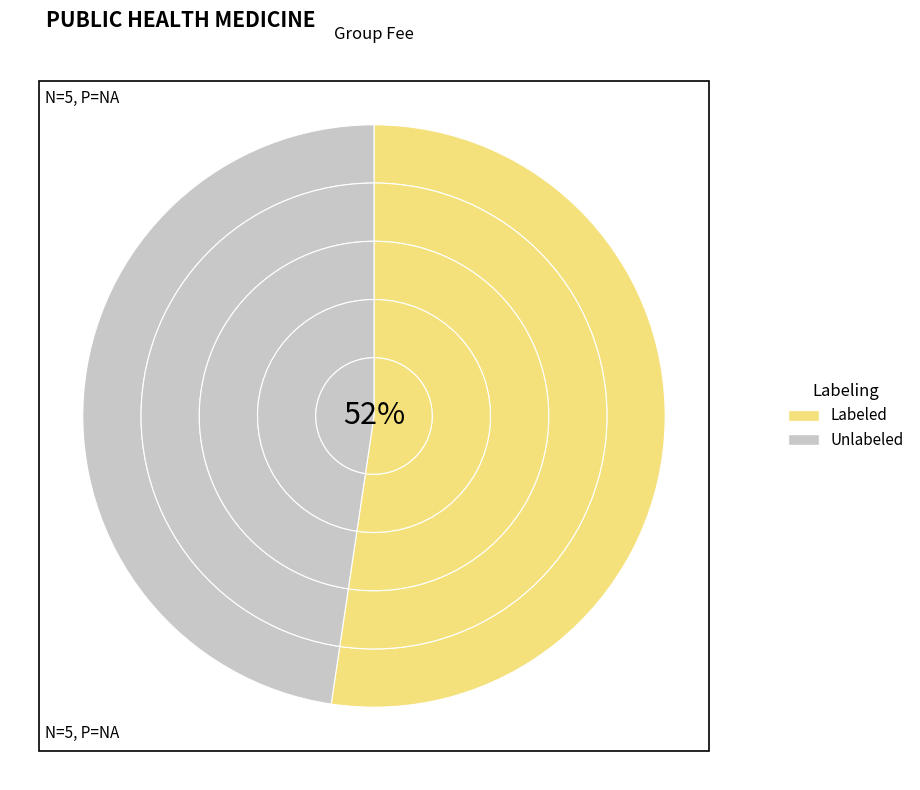

Which series has the largest range (max minus min)?

Unlabeled